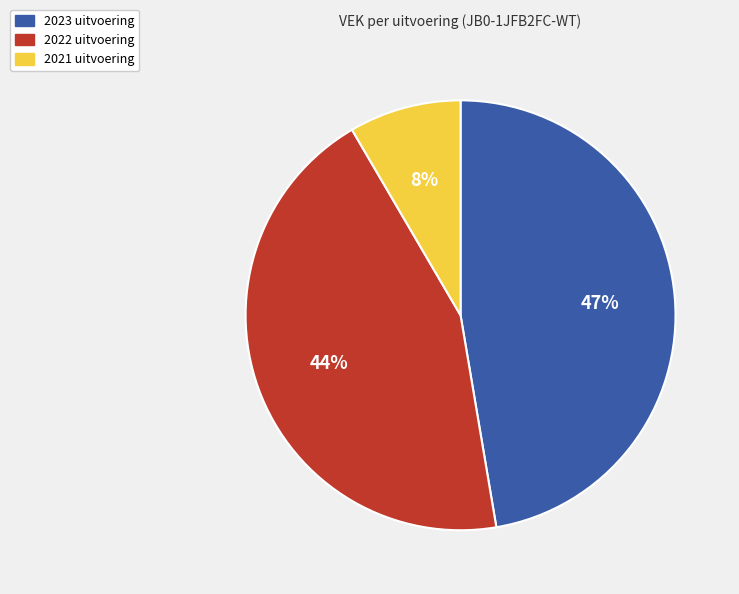

How many segments does this pie chart have?

3